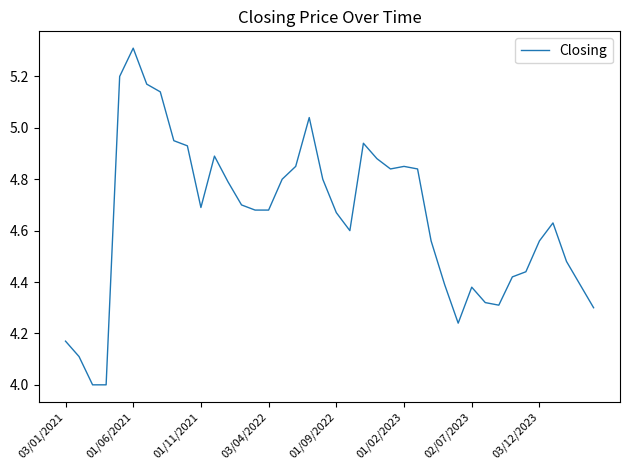

What is the smallest value displayed?

4.0